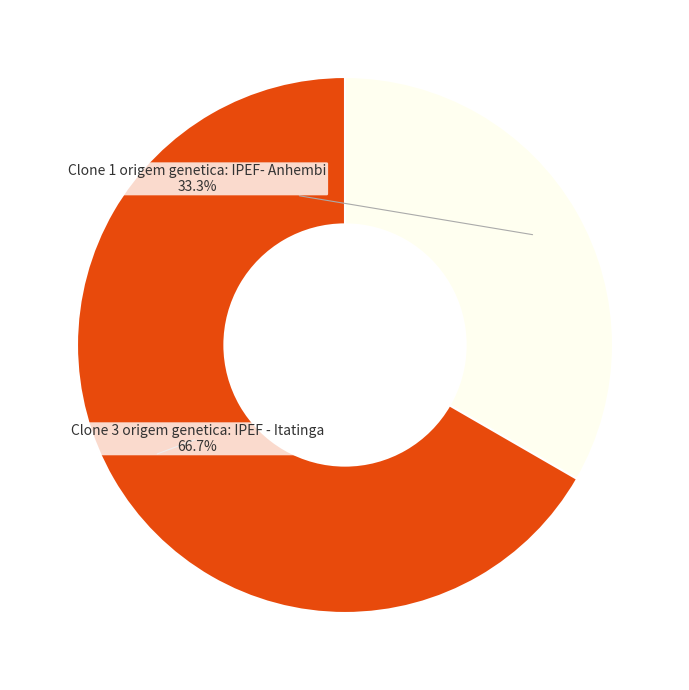

Is there any slice that represents more than half of the pie?

Yes